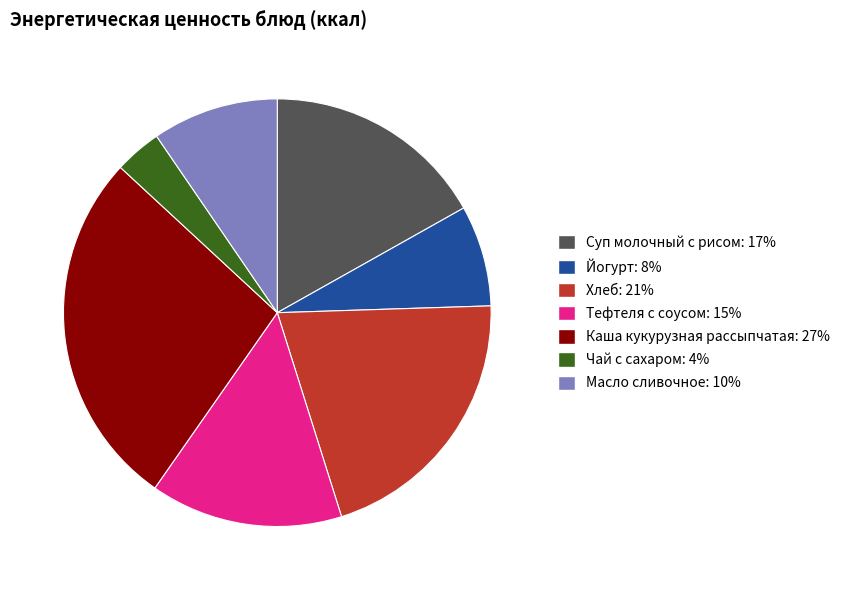

Is there any slice that represents more than half of the pie?

No